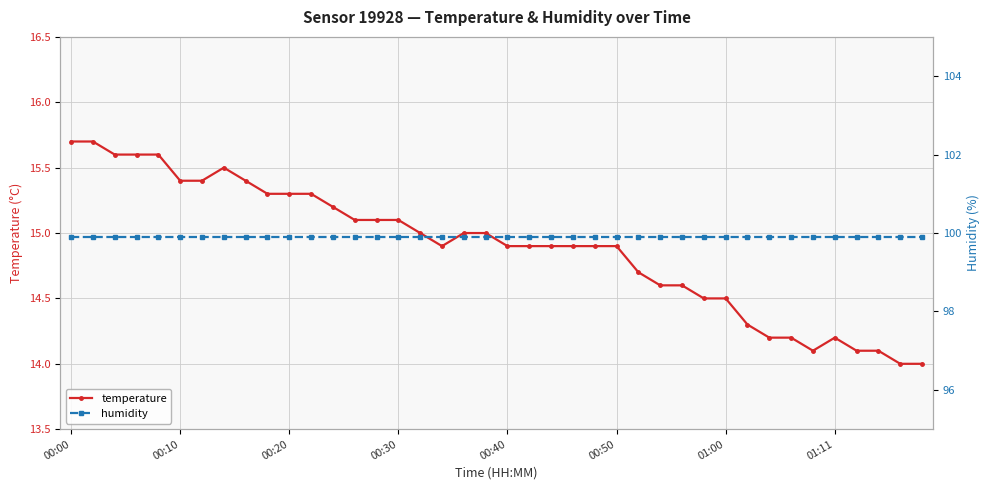

What position from the right is 37?

3